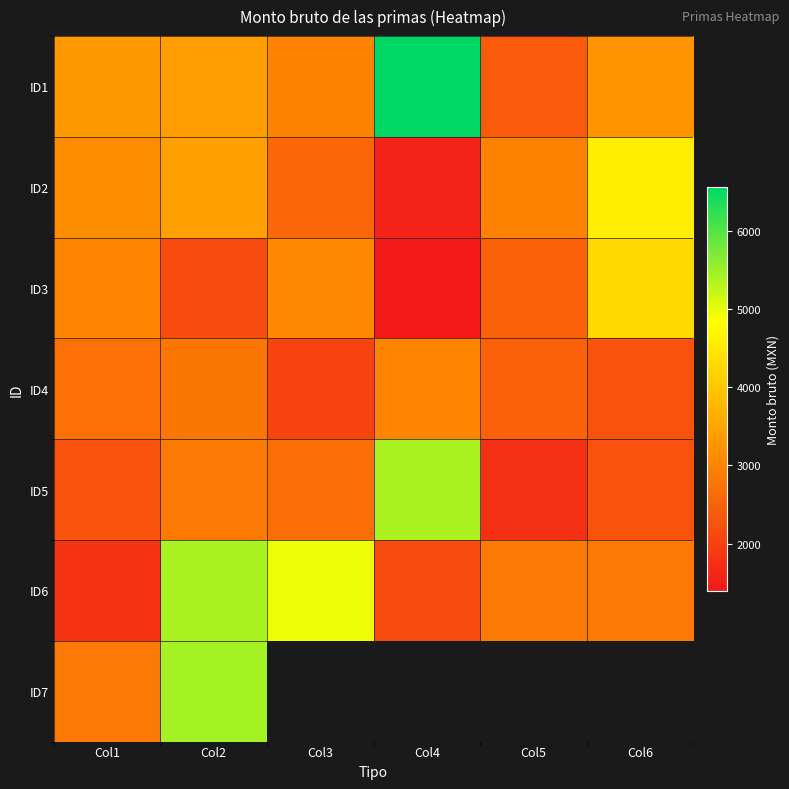

True or false: ID6 has a value of 8360.6 at Col2.

False